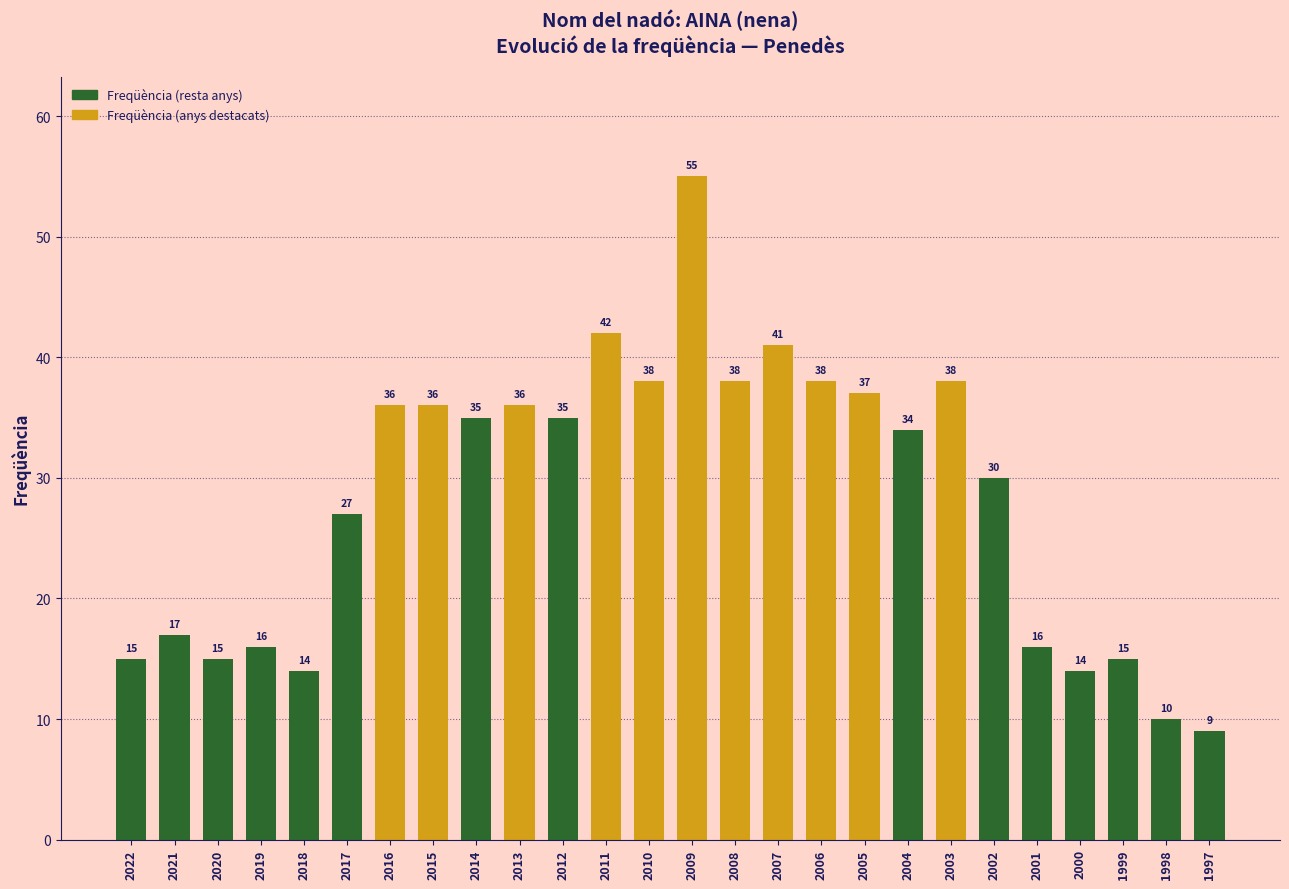

How many values are below 35?

13